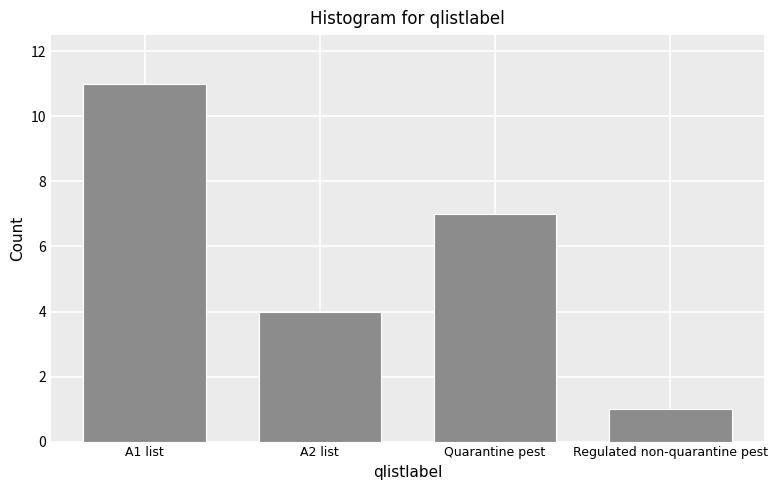

Reading left to right, extract all data points from this chart.

11	4	7	1